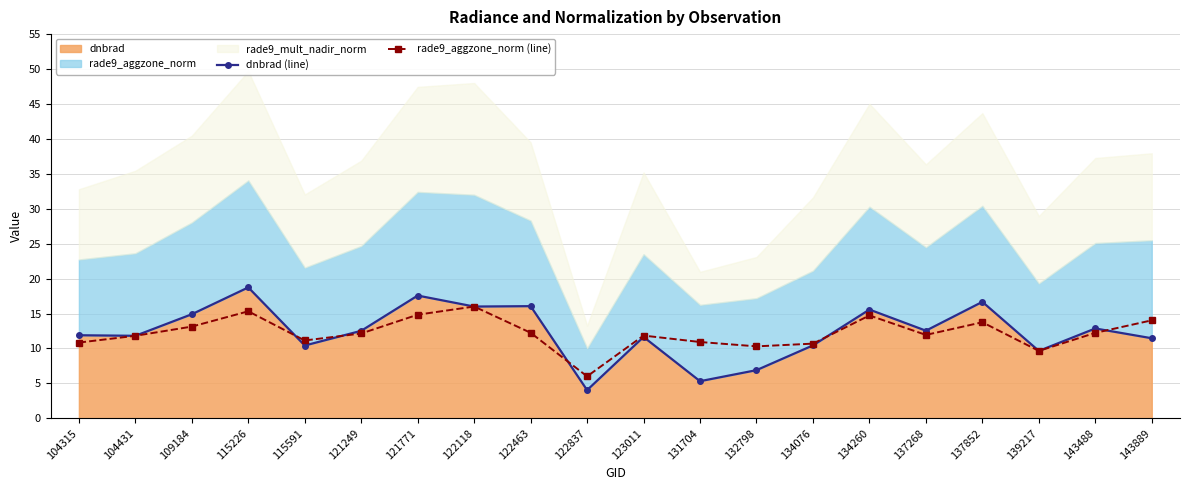

What is the minimum value shown in the chart?

4.0